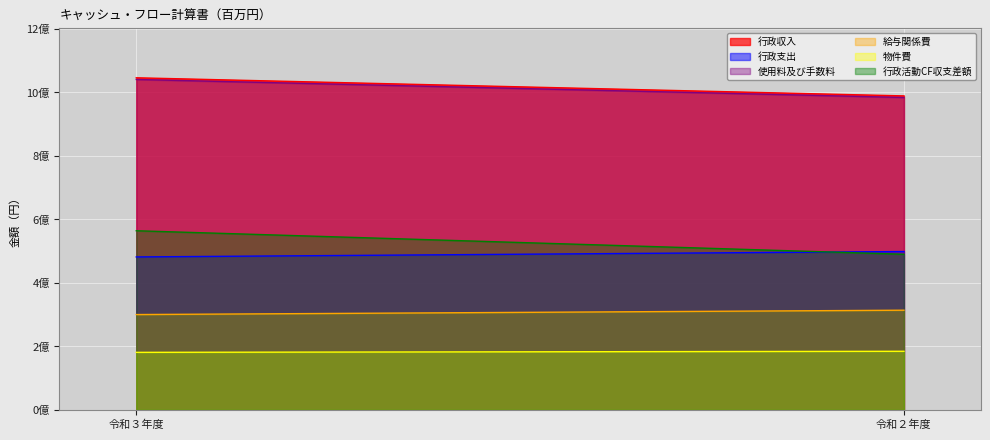

At how many categories does at least one series exceed 252112748?

2